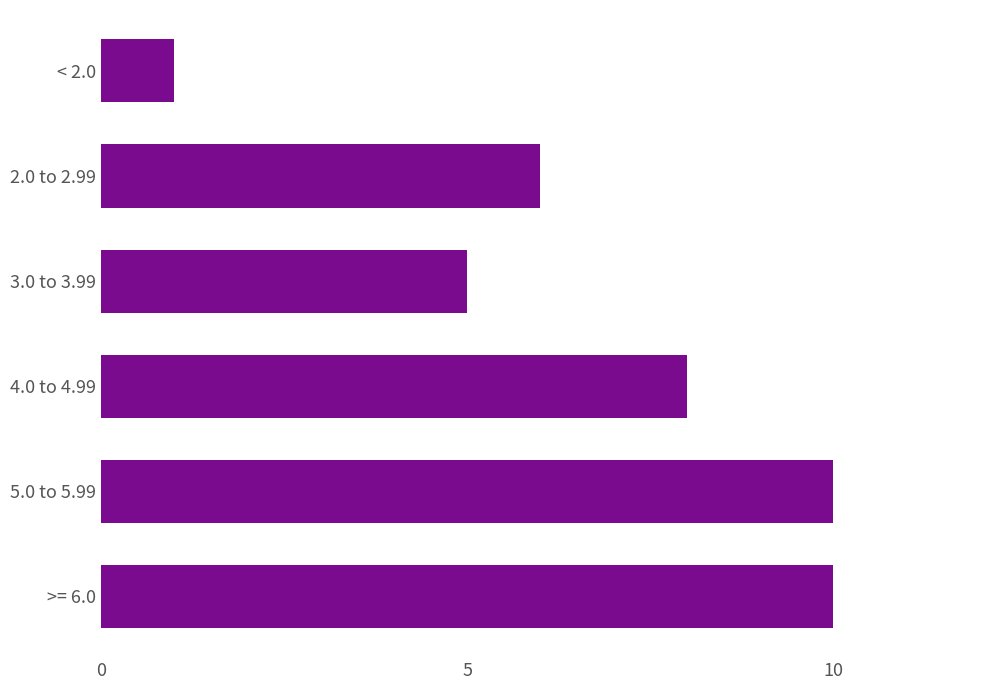

Reading bottom to top, list all the values displayed in this chart.

>= 6.0=10	5.0 to 5.99=10	4.0 to 4.99=8	3.0 to 3.99=5	2.0 to 2.99=6	< 2.0=1